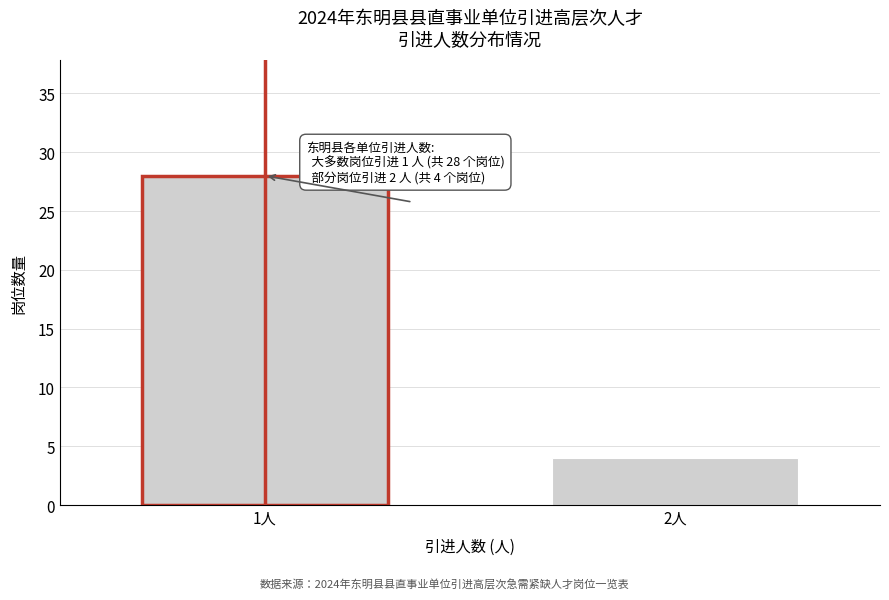

Reading left to right, extract all data points from this chart.

1人=28	2人=4